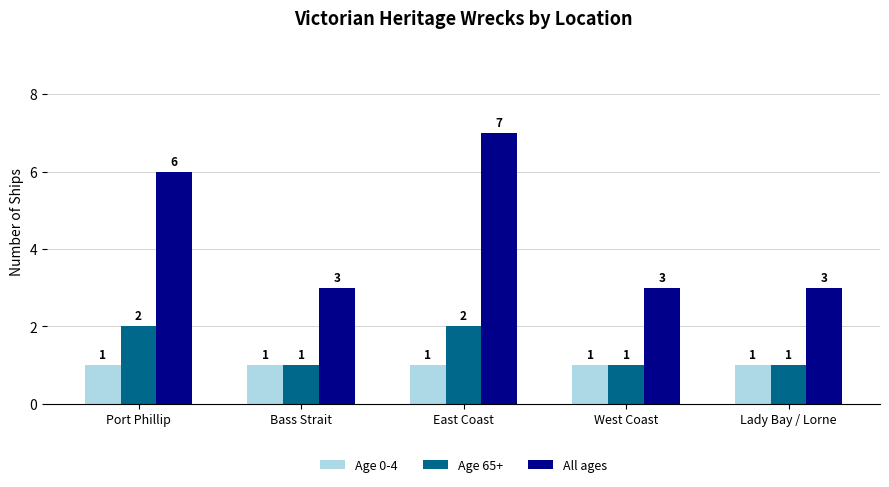

What are all the series names shown in the legend?

Age 0-4, Age 65+, All ages